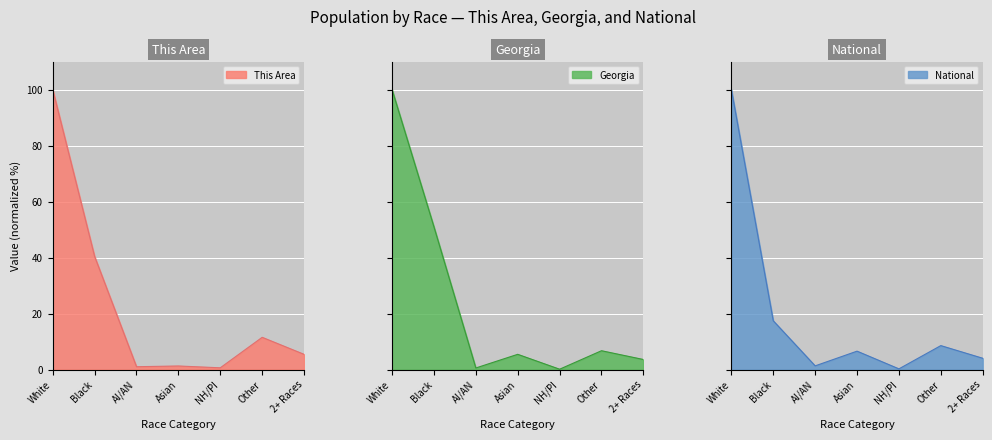

How many values in the National series exceed 6?

4